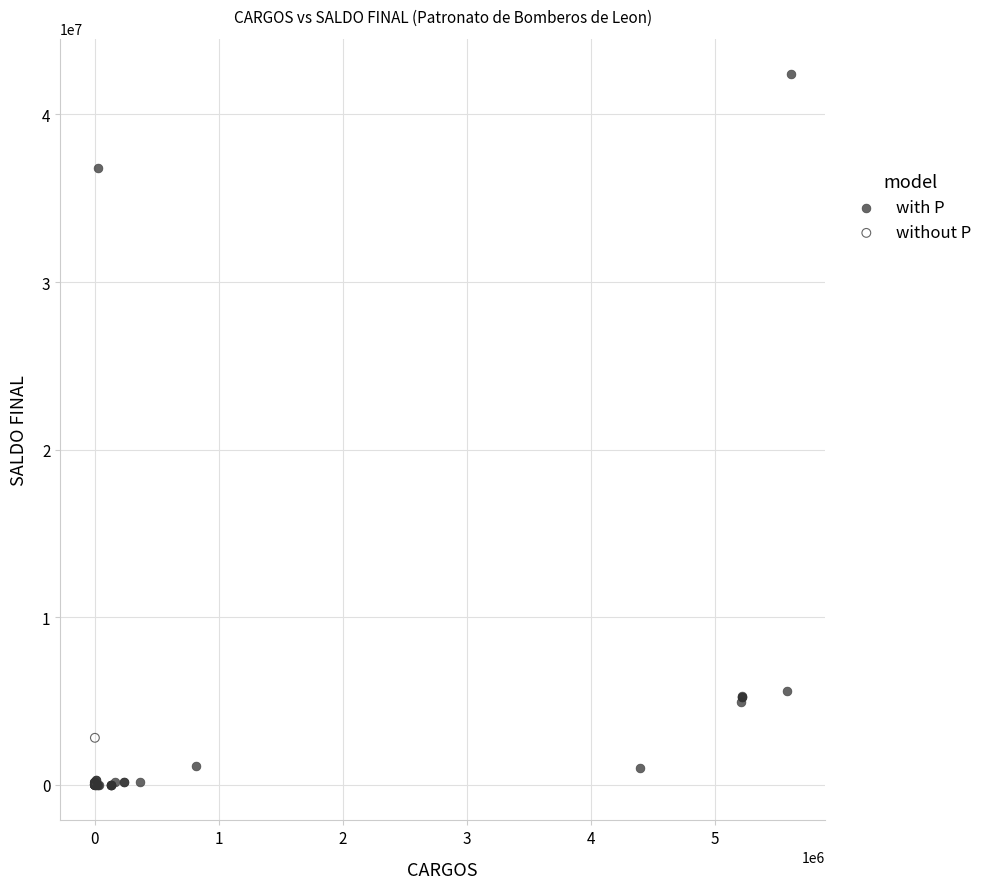

What are all the series names shown in the legend?

with P, without P